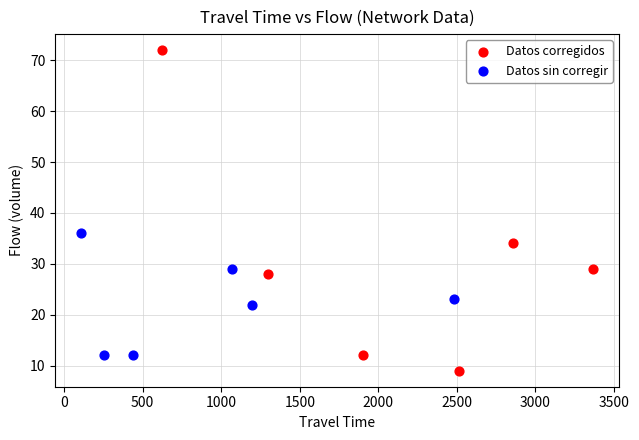

Which series has the widest spread of Y values?

Datos corregidos